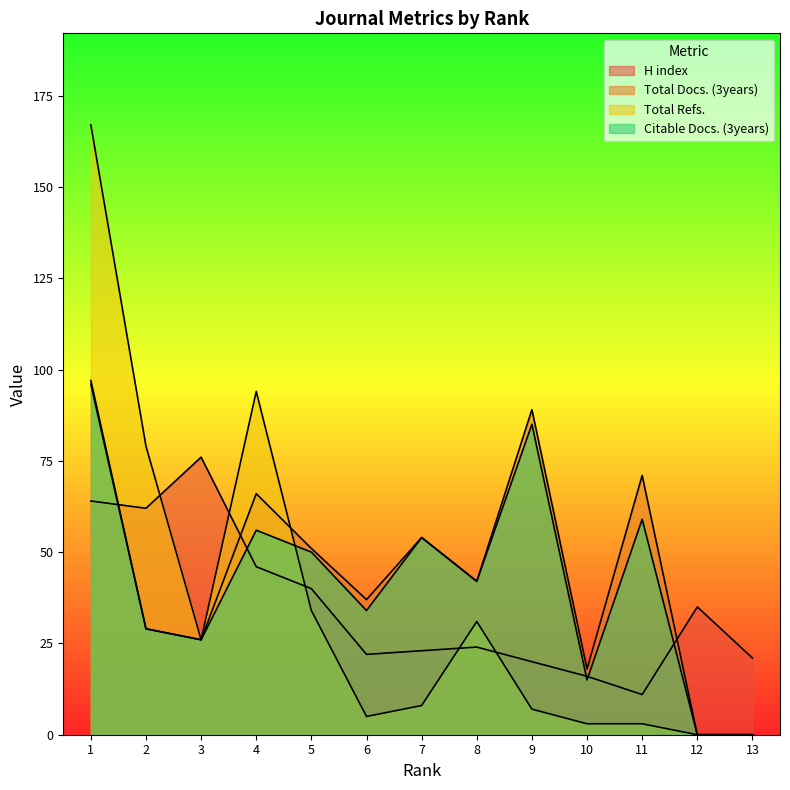

What is the difference between the Total Refs. values at 11 and 9?

4